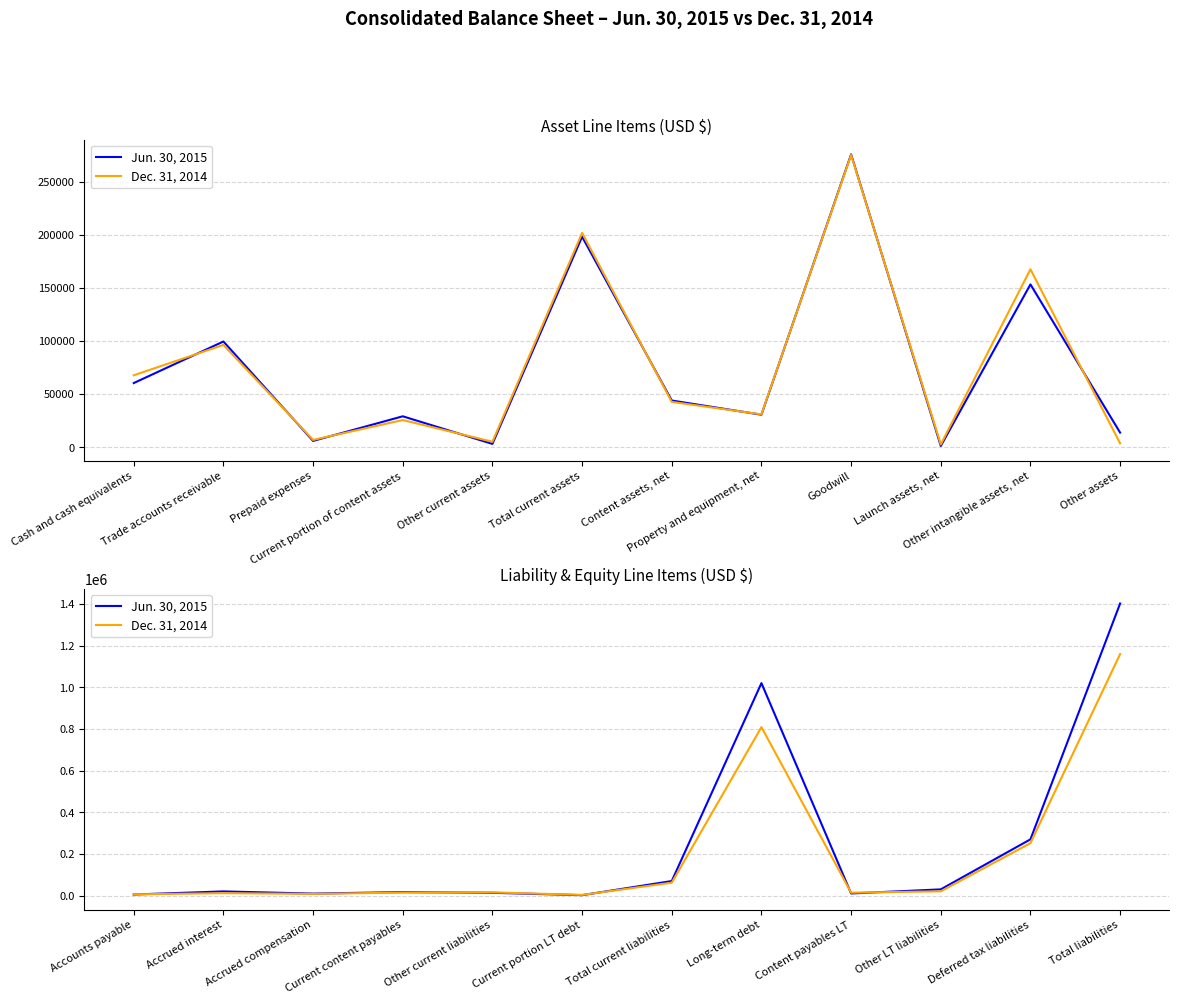

True or false: Dec. 31, 2014 has more than 2 points higher than both neighbors.

True